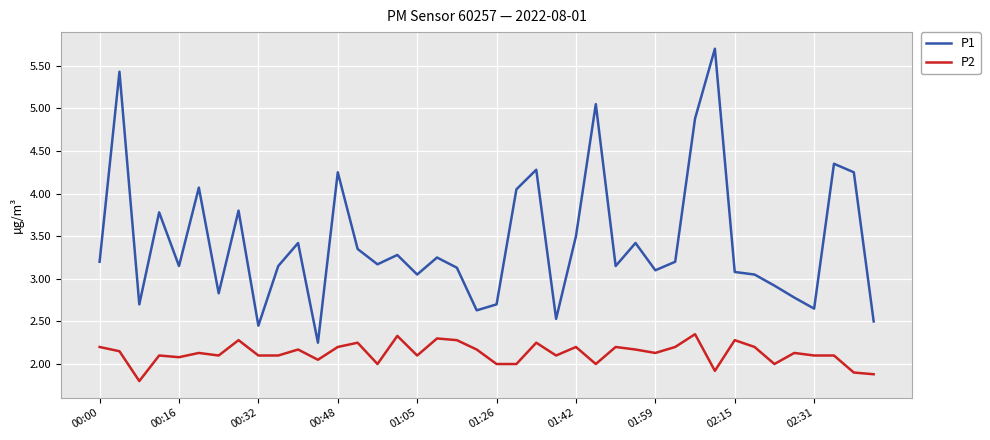

Which series has the widest spread of values?

P1